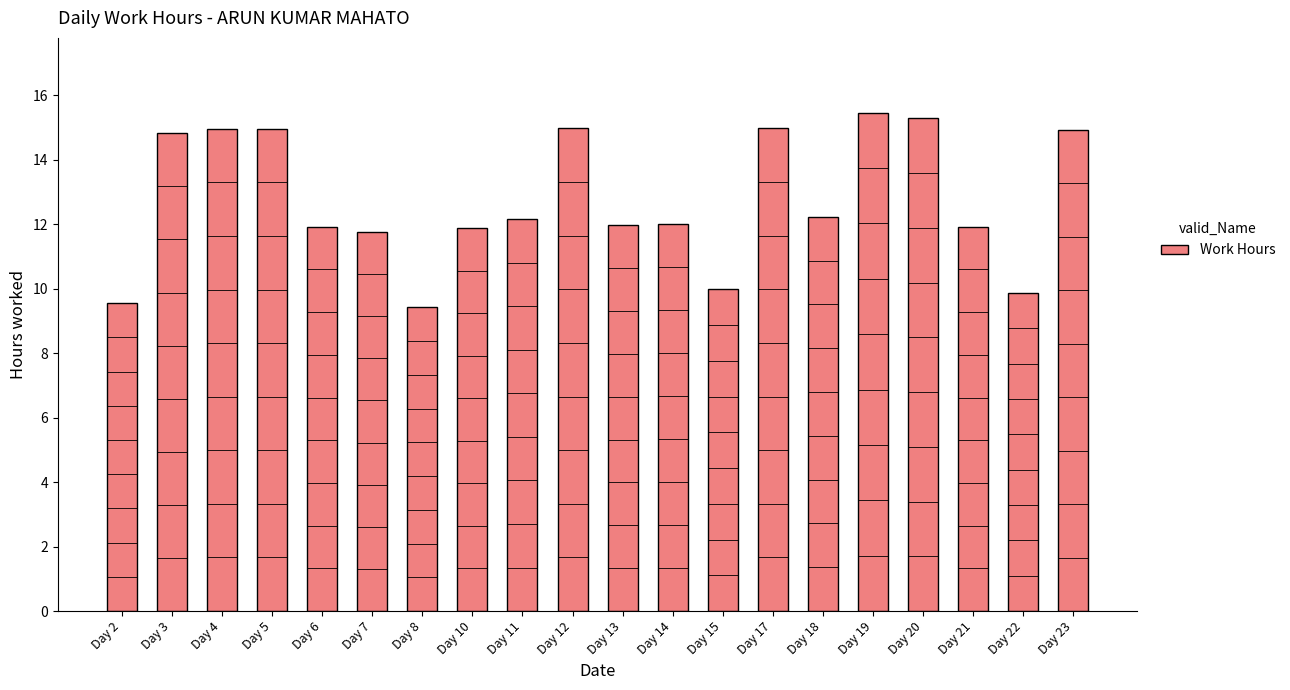

What is the greatest value displayed?

15.5